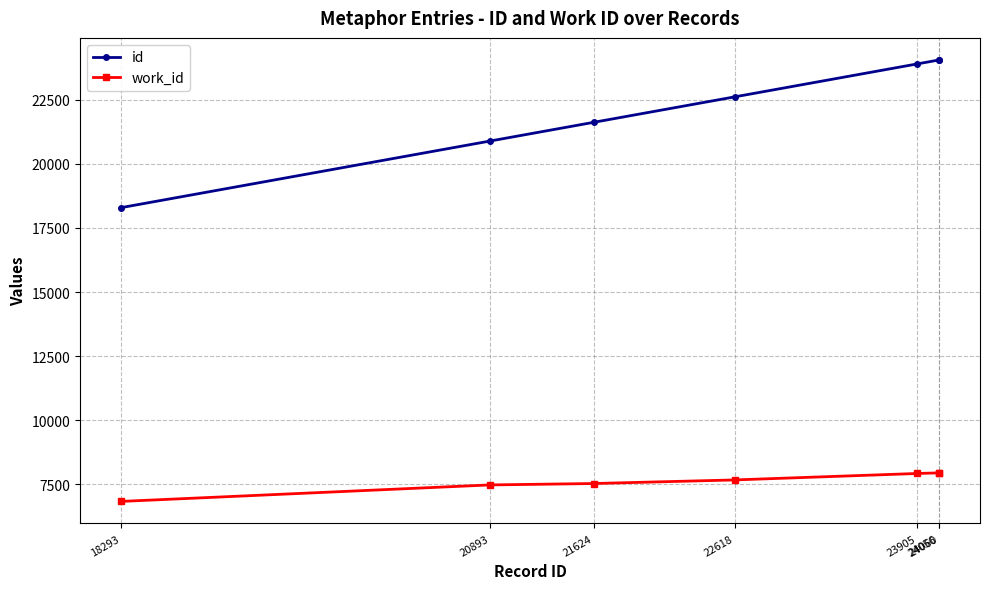

Which series has the largest range (max minus min)?

id